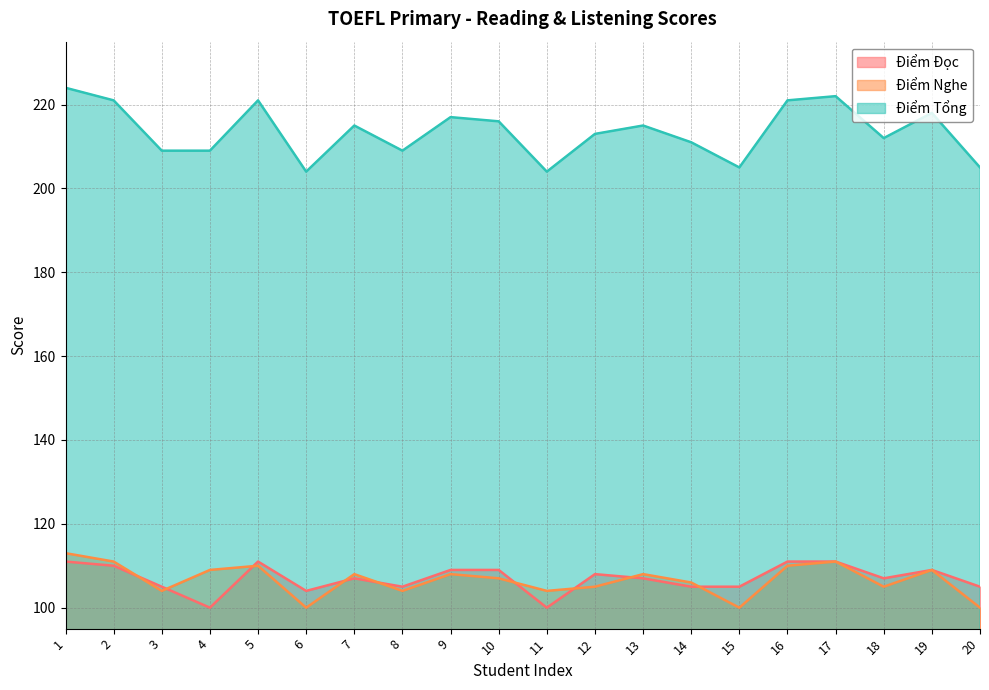

The value of Điểm Tổng at 18 is 212. True or false?

True